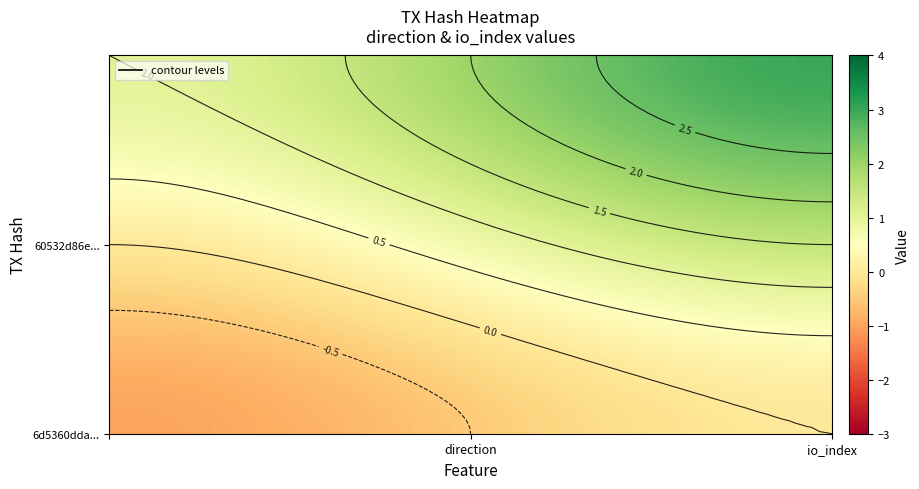

What is the difference between the 60532d86ebe573f67972e831a50a0e7c0f181bc values at 1 and -1?

2